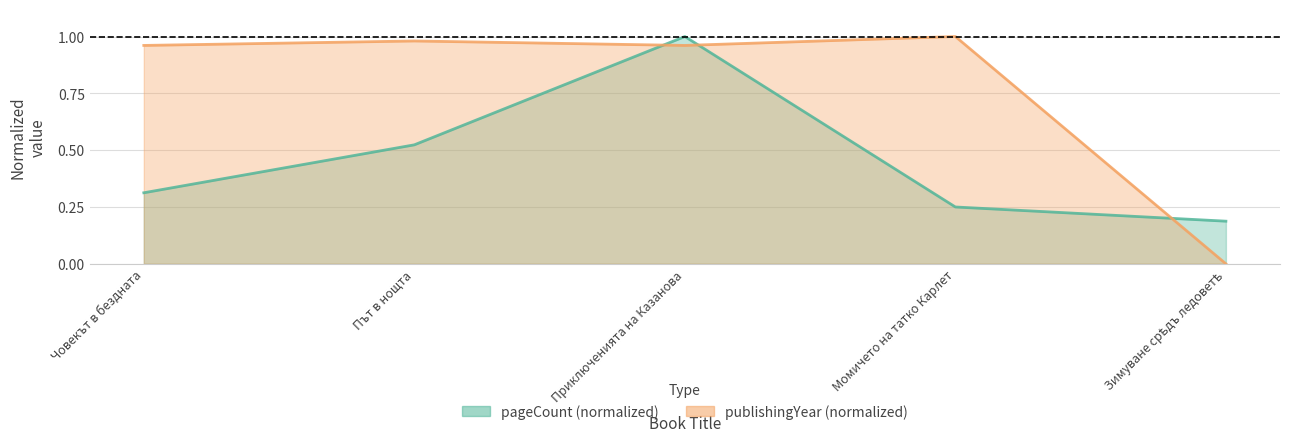

What is the sum of all pageCount values?

2.3